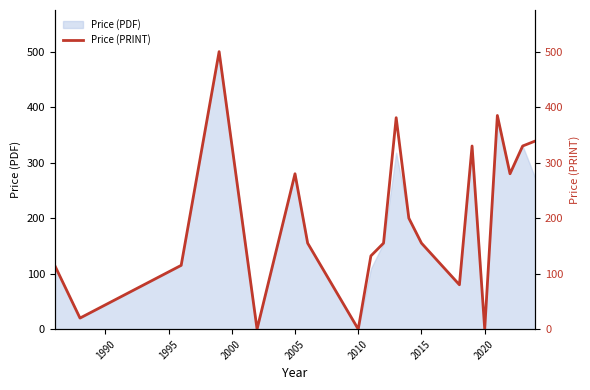

The value of Price (PDF) at 2015 is 104. True or false?

False